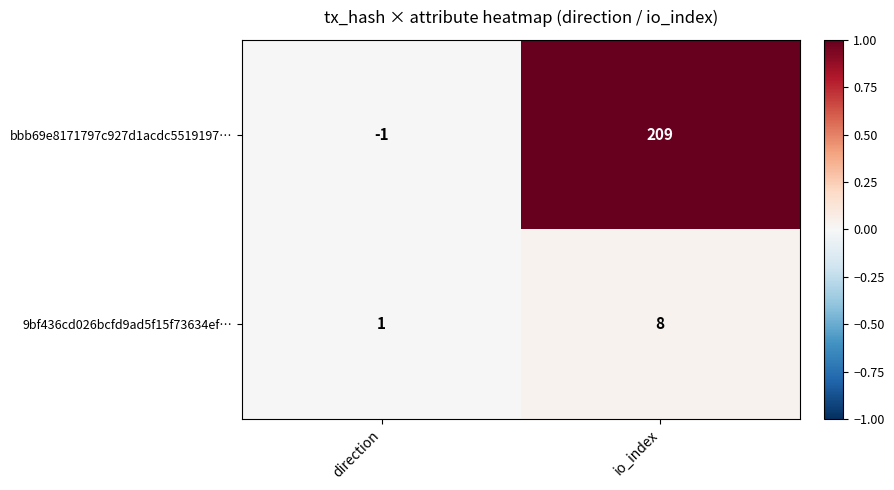

Which series has the widest spread of values?

bbb69e8171797c927d1acdc5519197…